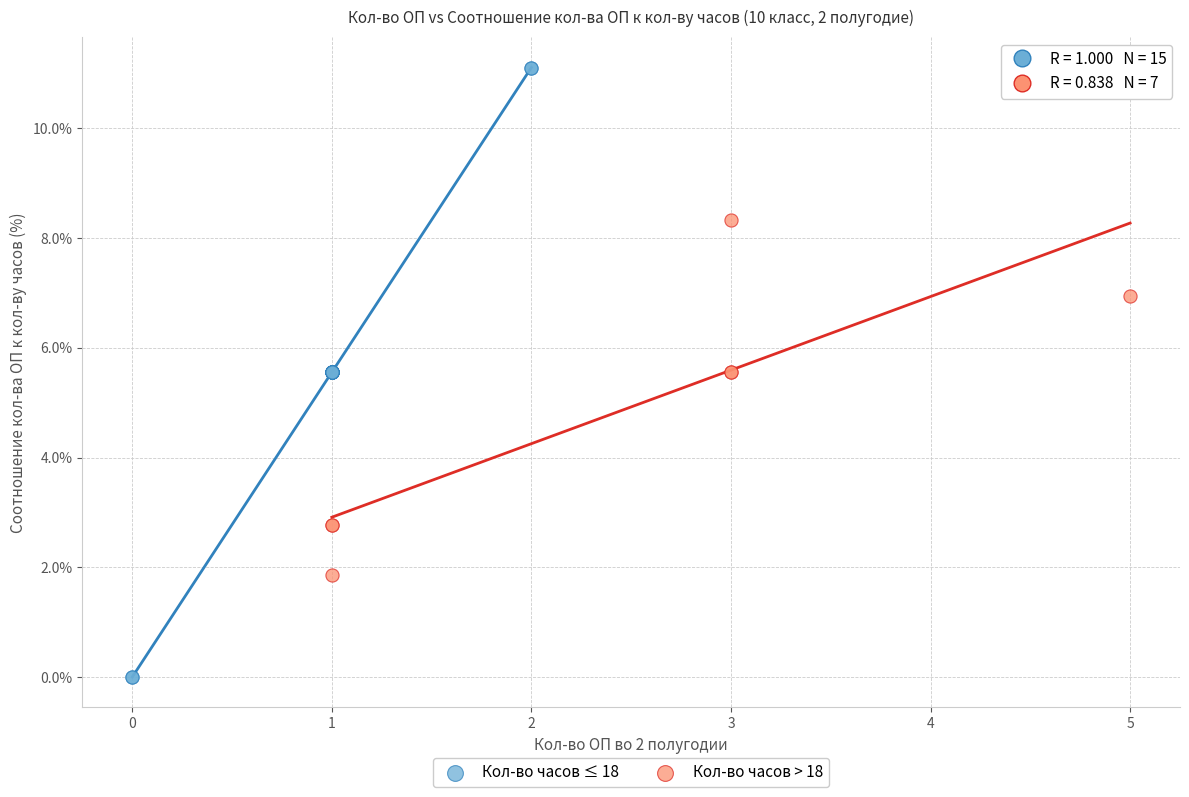

Which series has the largest Y range (max minus min)?

Кол-во часов ≤ 18